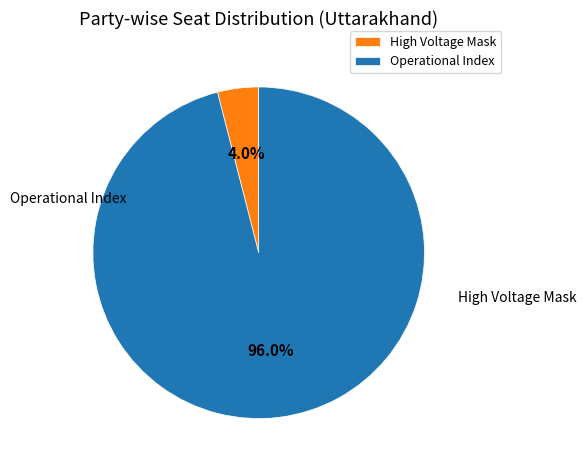

The Operational Index slice represents 91% of the pie. True or false?

False